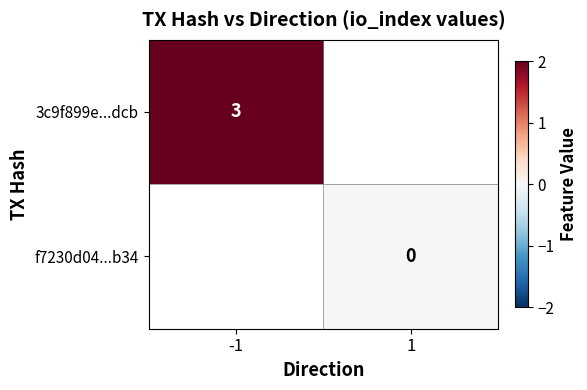

Is the value of f7230d04...b34 at 1 greater than the value of 3c9f899e...dcb at -1?

No